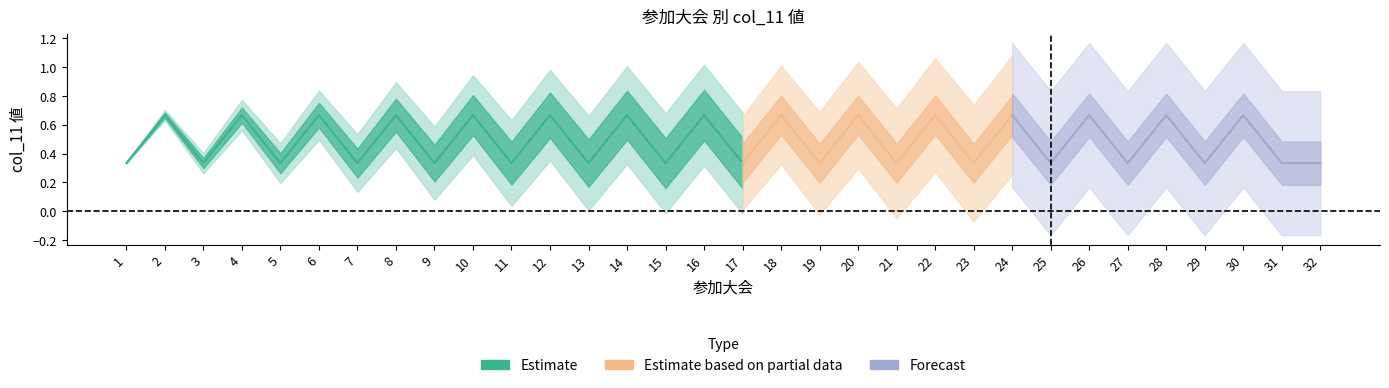

What is the ratio of the value at 7 to the value at 9?

1.0